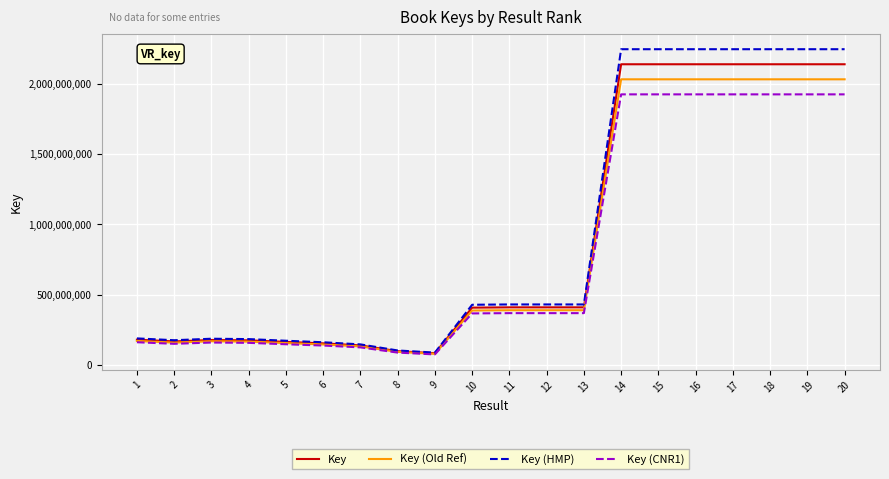

What is the spread (max minus min) of values at 9?

12871836.0